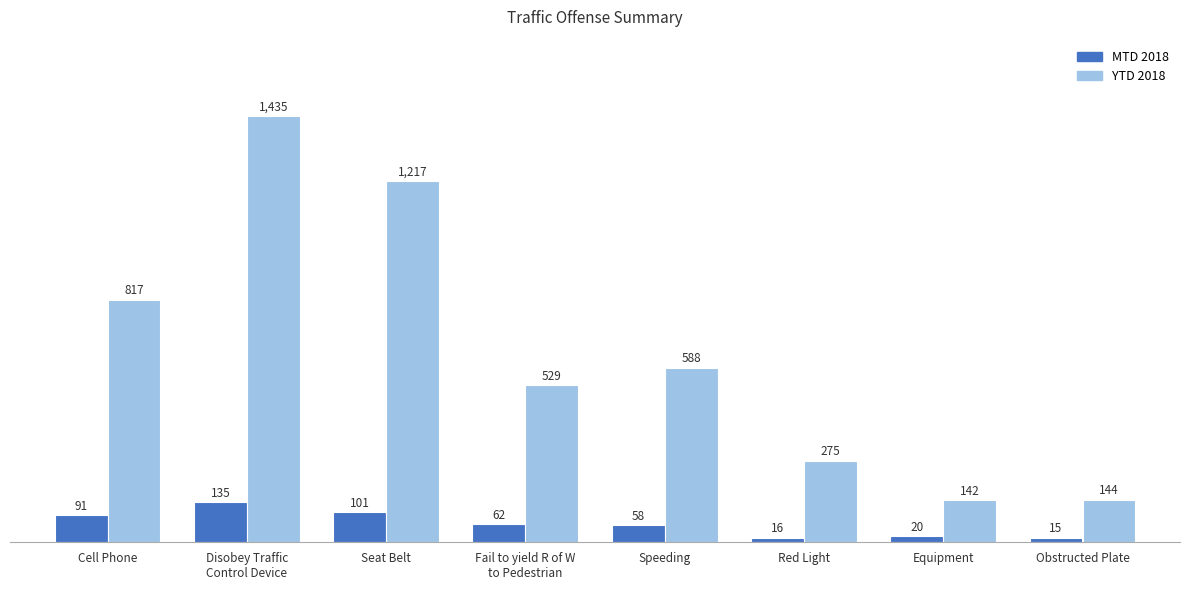

How many series are shown in this chart?

2